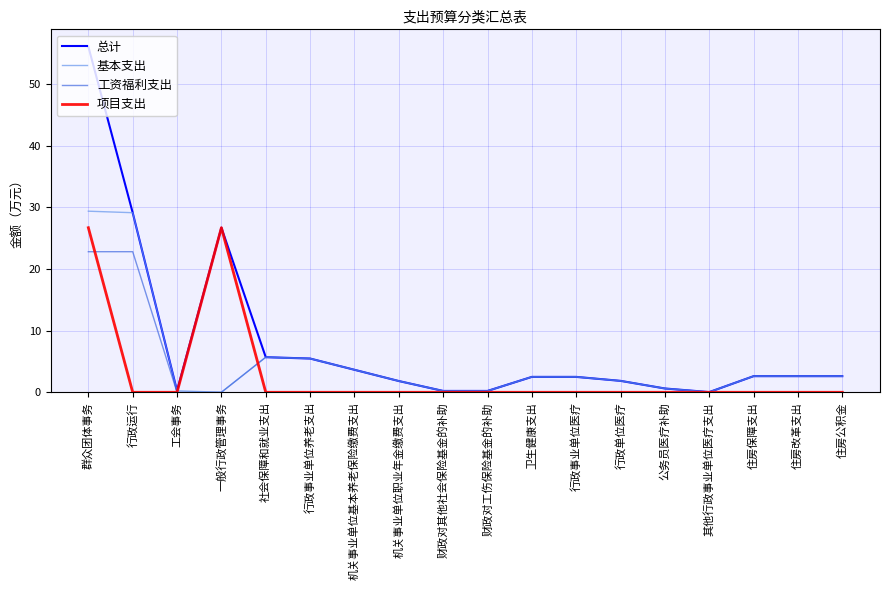

Does the chart have visible grid lines?

Yes